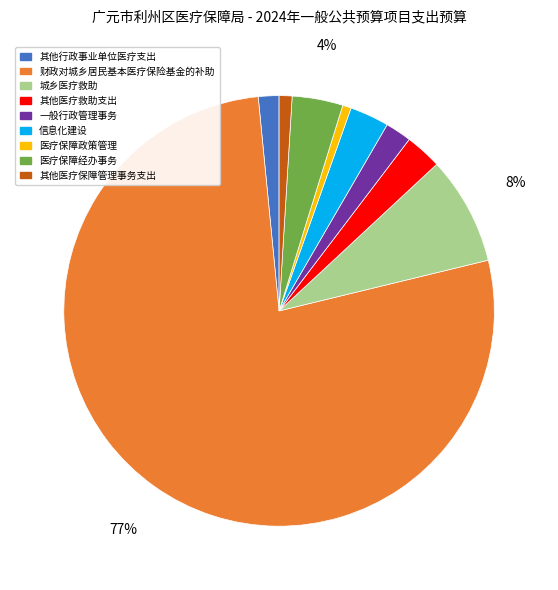

To the nearest percent, what percentage of the pie is 一般行政管理事务?

2%